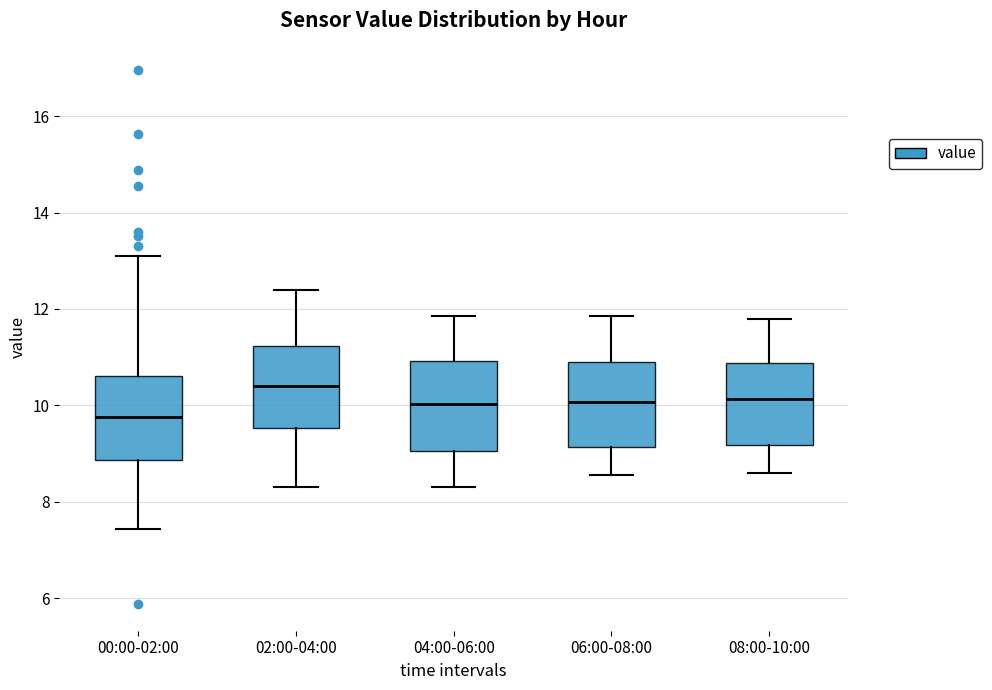

Where is the lower edge of the box for 02:00-04:00 on the y-axis? The values are not printed on the chart, so give them approximately, as read against the axis.

9.6